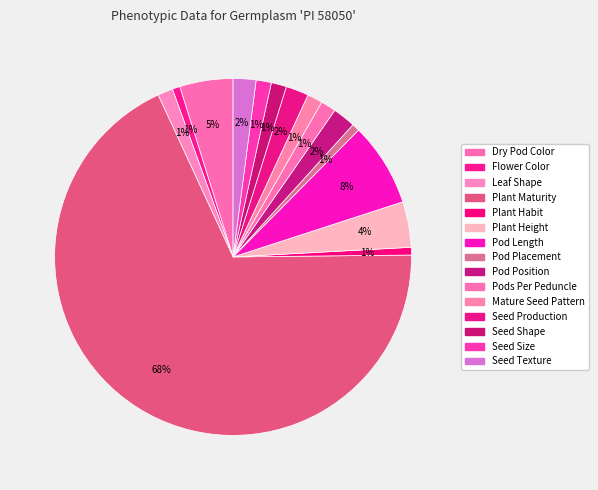

Rank the categories by value from highest to lowest.

Plant Maturity, Pod Length, Dry Pod Color, Plant Height, Pod Position, Seed Production, Seed Texture, Leaf Shape, Pods Per Peduncle, Mature Seed Pattern, Seed Shape, Seed Size, Flower Color, Plant Habit, Pod Placement